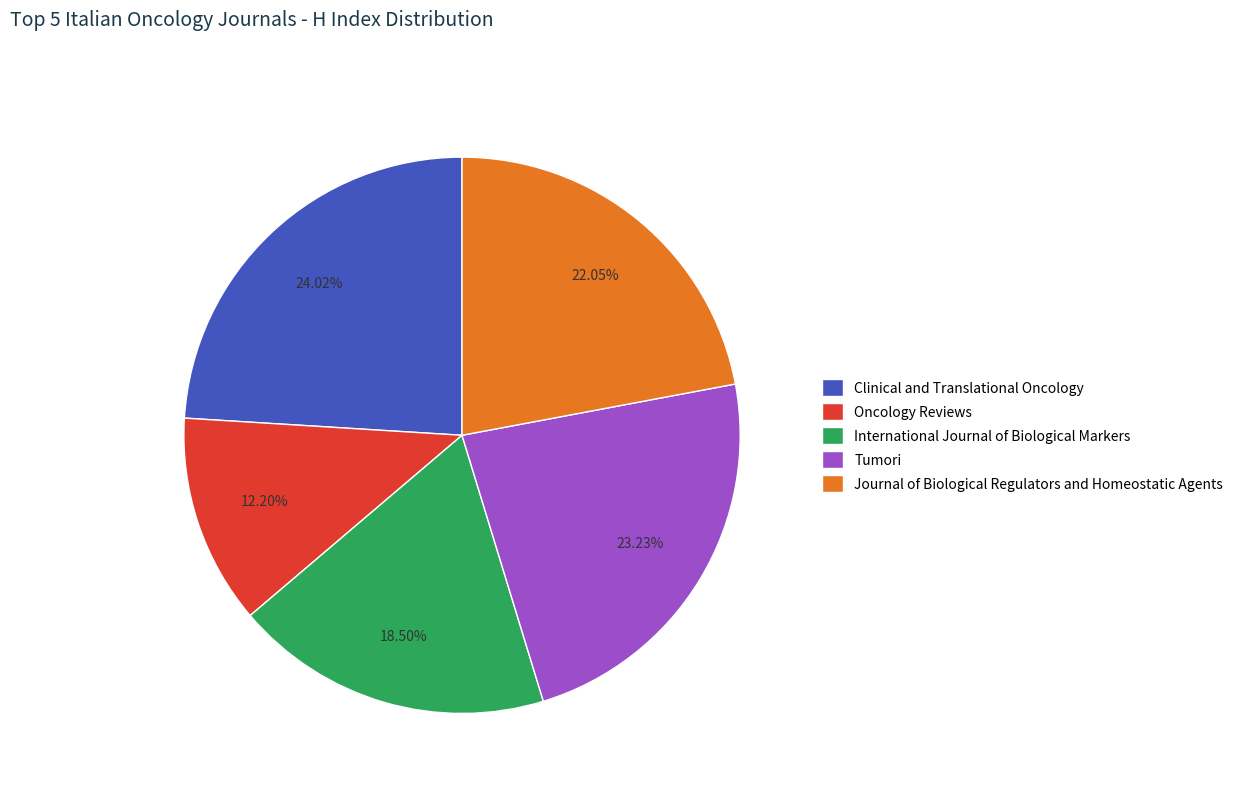

Is Oncology Reviews the majority of the pie?

No